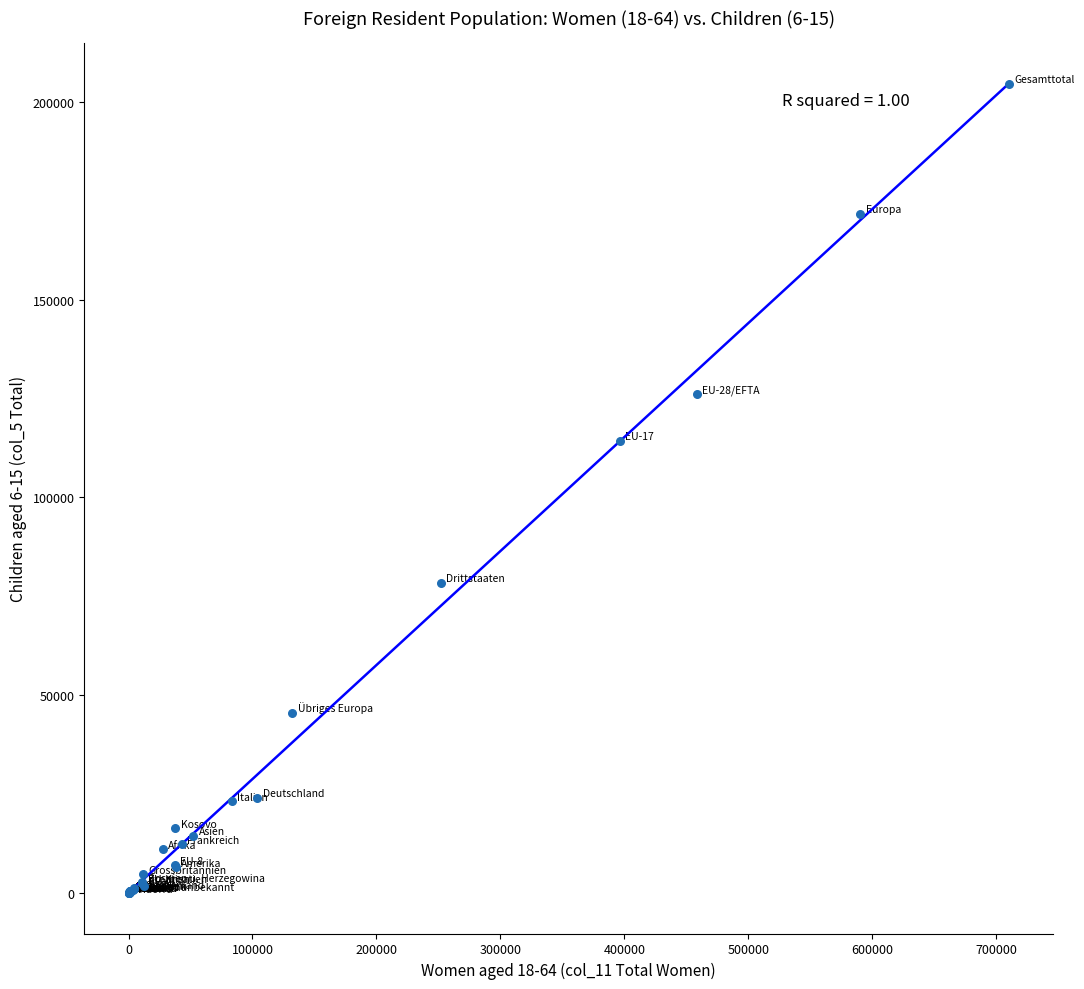

What Y value in the scatter plot is closest to 102272?

114356